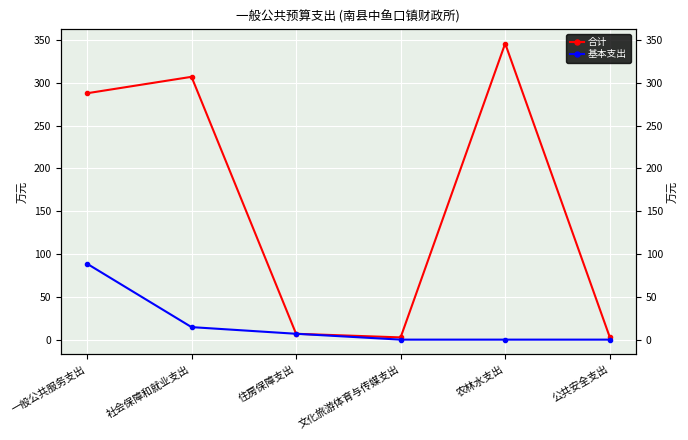

Is it true that 基本支出 equals 11.0 at 住房保障支出?

False